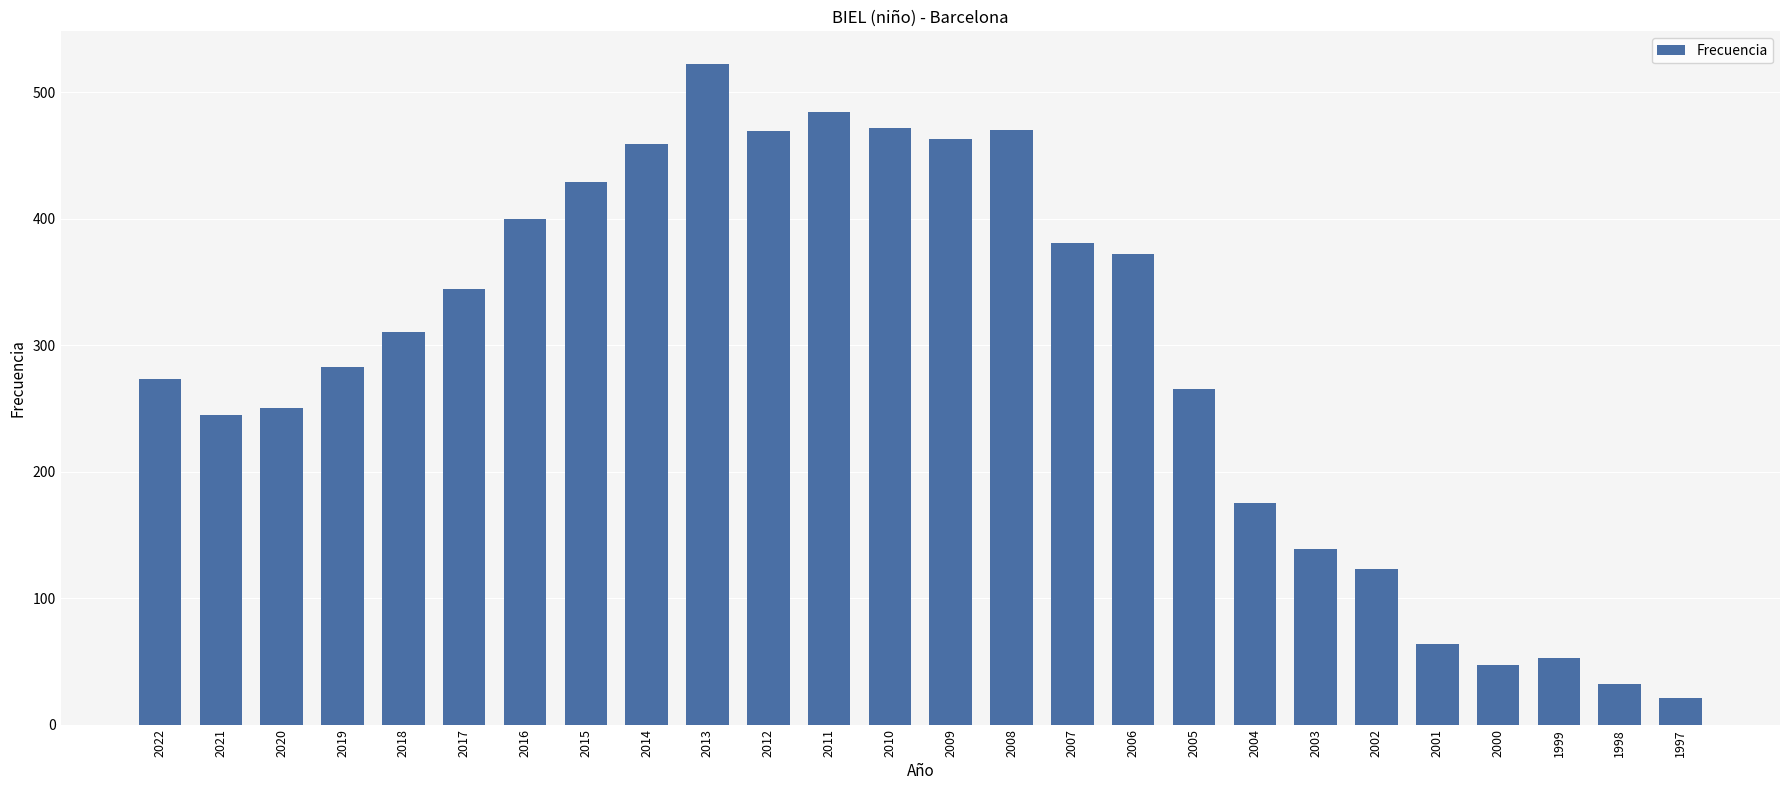

What is the sum of all values?

7545